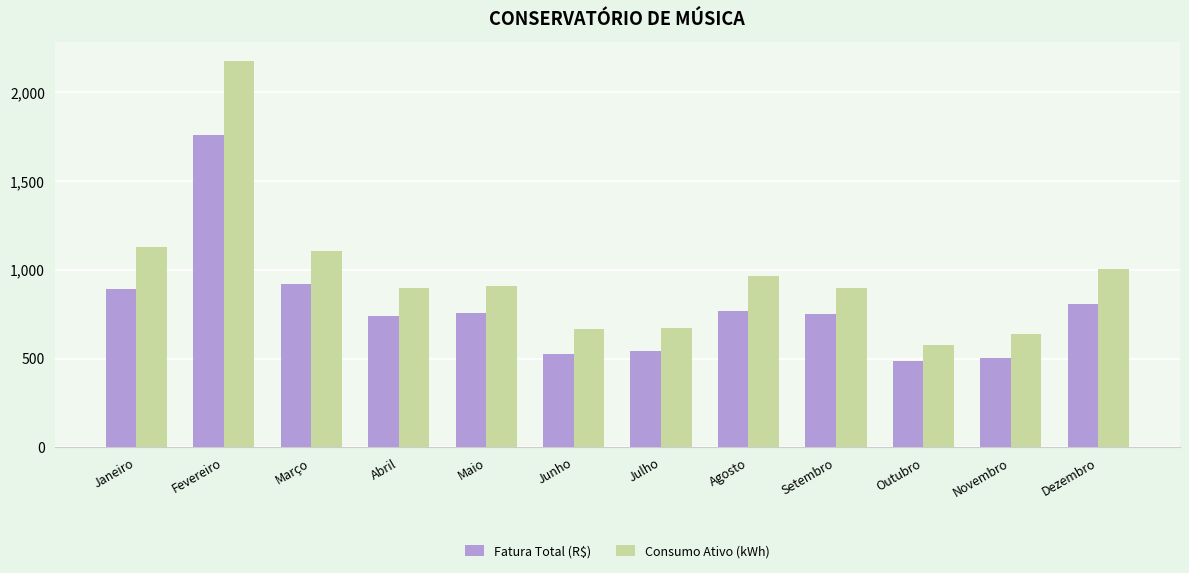

What is the difference between the maximum and minimum values in the Consumo Ativo (kWh) series?

1599.0